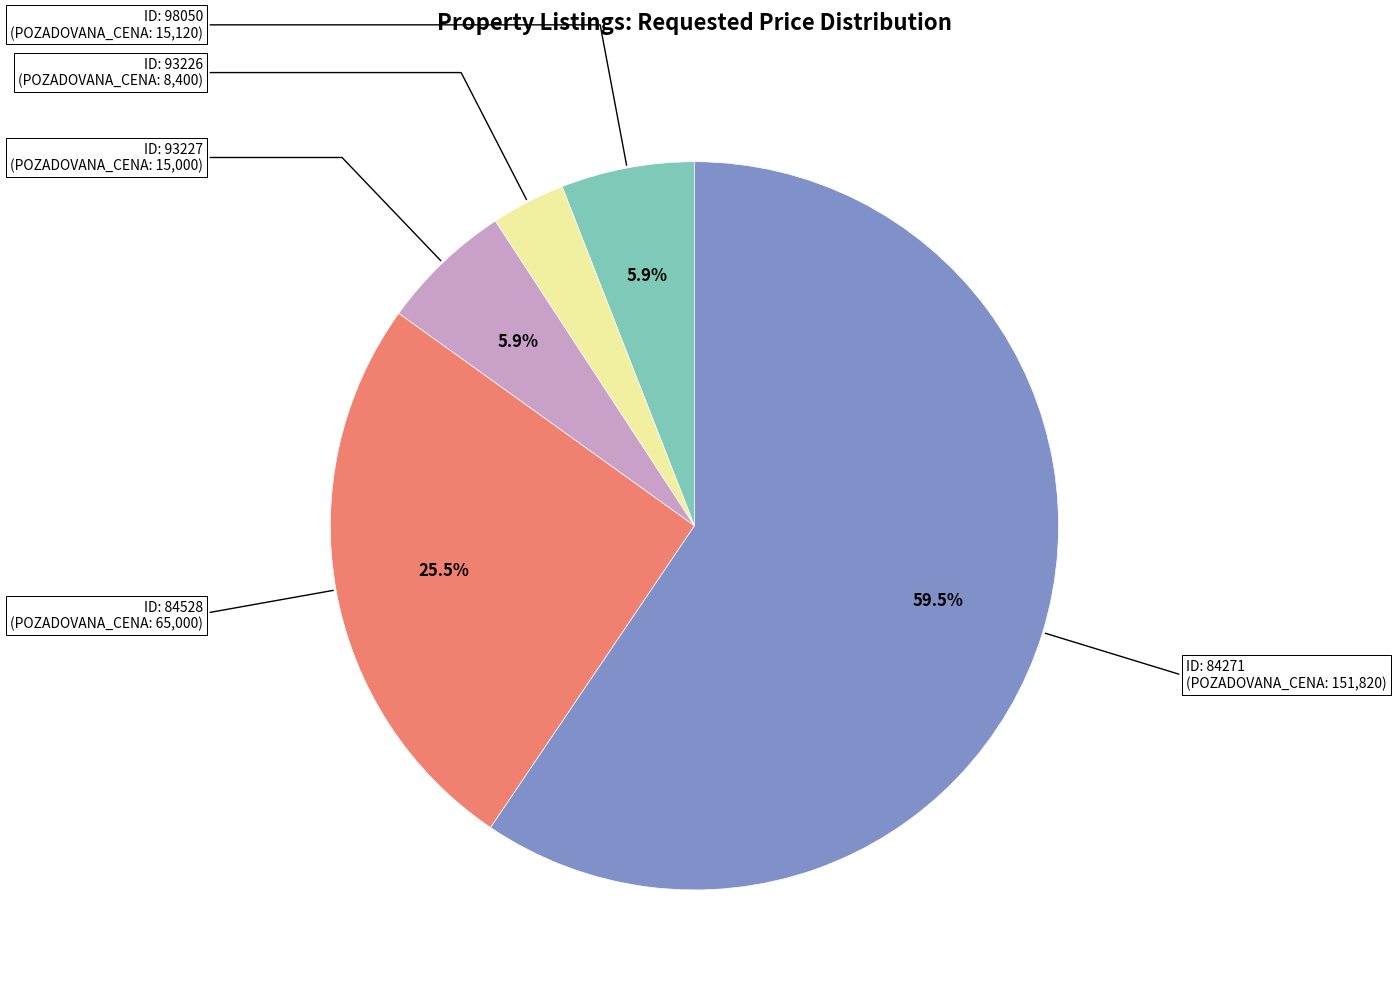

Does any single category account for the majority?

Yes